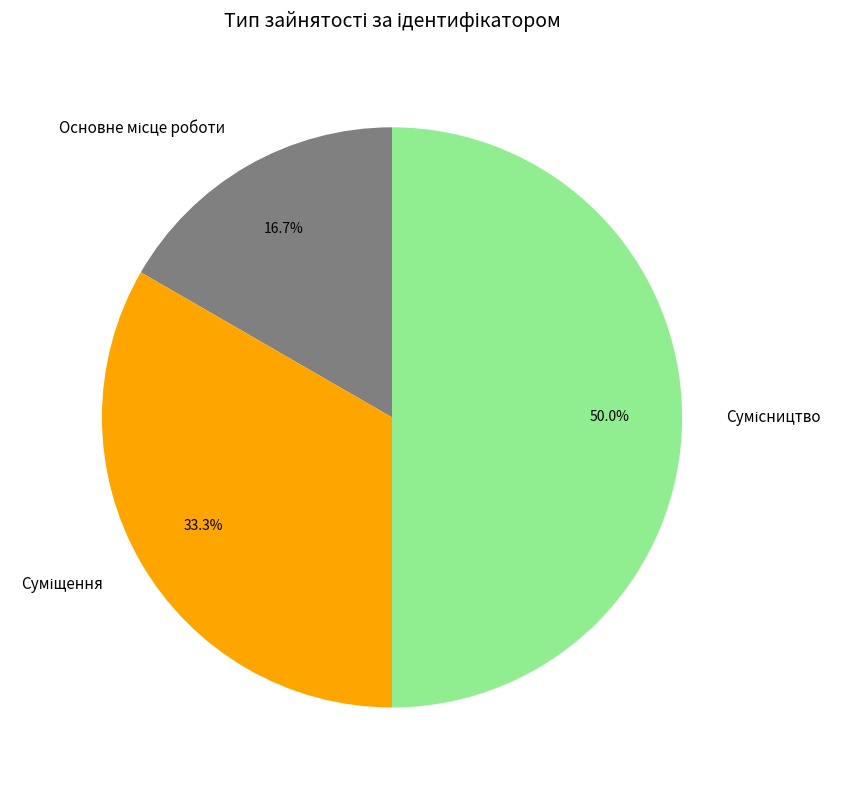

How many segments does this pie chart have?

3